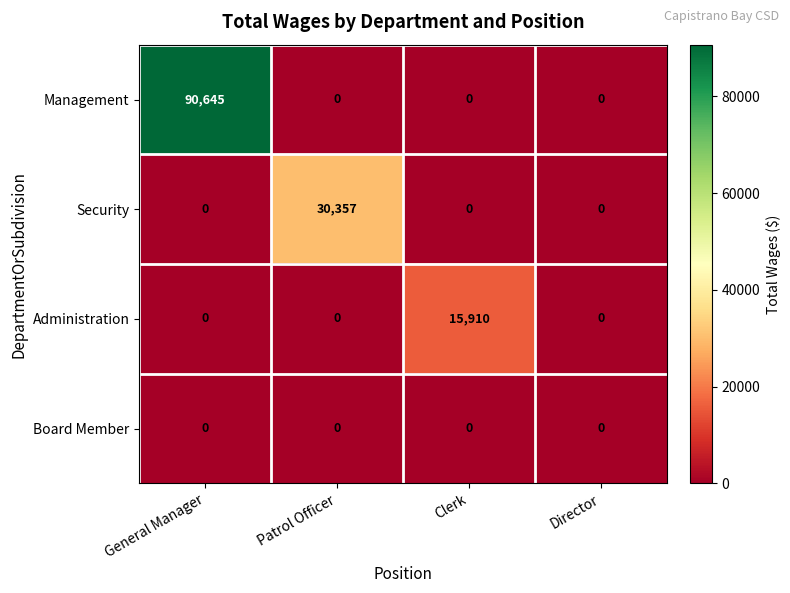

Reading left to right, what are all the values shown in this chart?

Management: General Manager=90645	Patrol Officer=0	Clerk=0	Director=0
Security: General Manager=0	Patrol Officer=30357	Clerk=0	Director=0
Administration: General Manager=0	Patrol Officer=0	Clerk=15910	Director=0
Board Member: General Manager=0	Patrol Officer=0	Clerk=0	Director=0